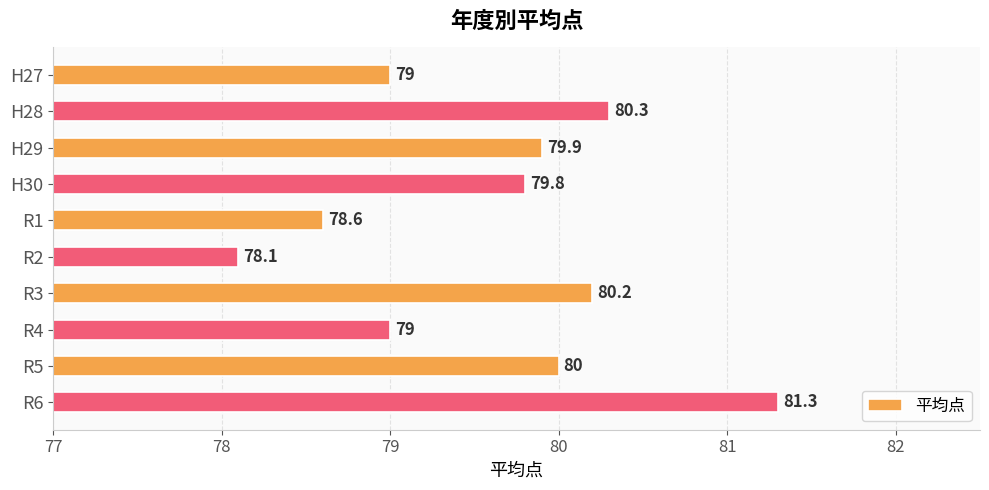

Approximately how many times larger is the value at H28 compared to H27?

1.0